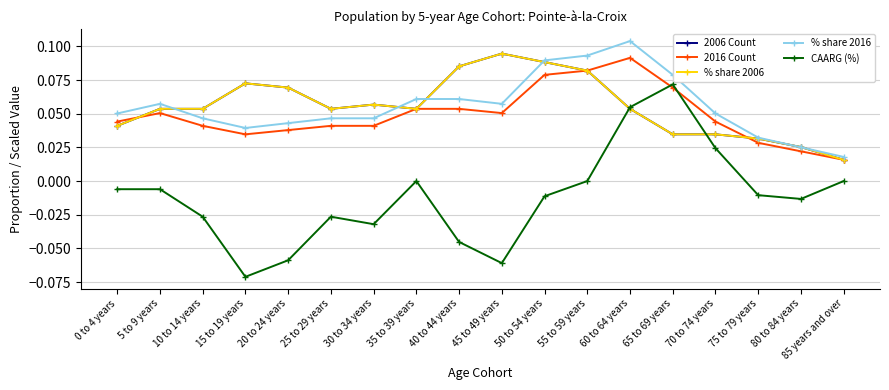

Does the chart have visible grid lines?

Yes